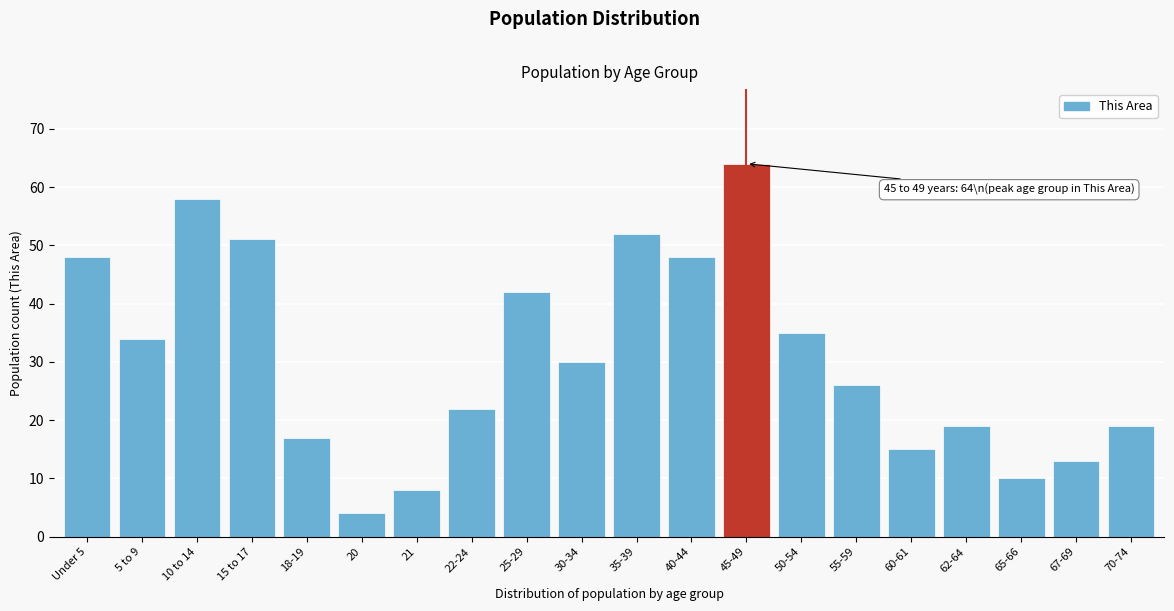

Reading left to right, what are all the values shown in this chart?

48	34	58	51	17	4	8	22	42	30	52	48	64	35	26	15	19	10	13	19